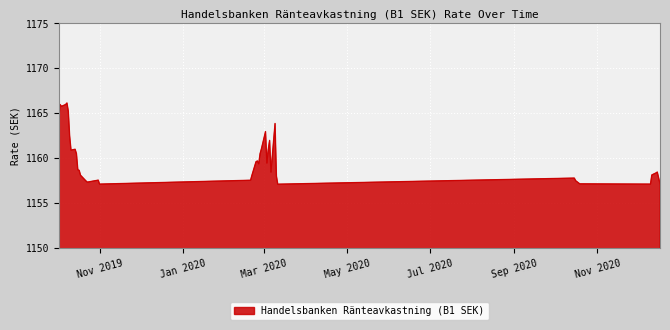

How many distinct data groups are displayed?

1